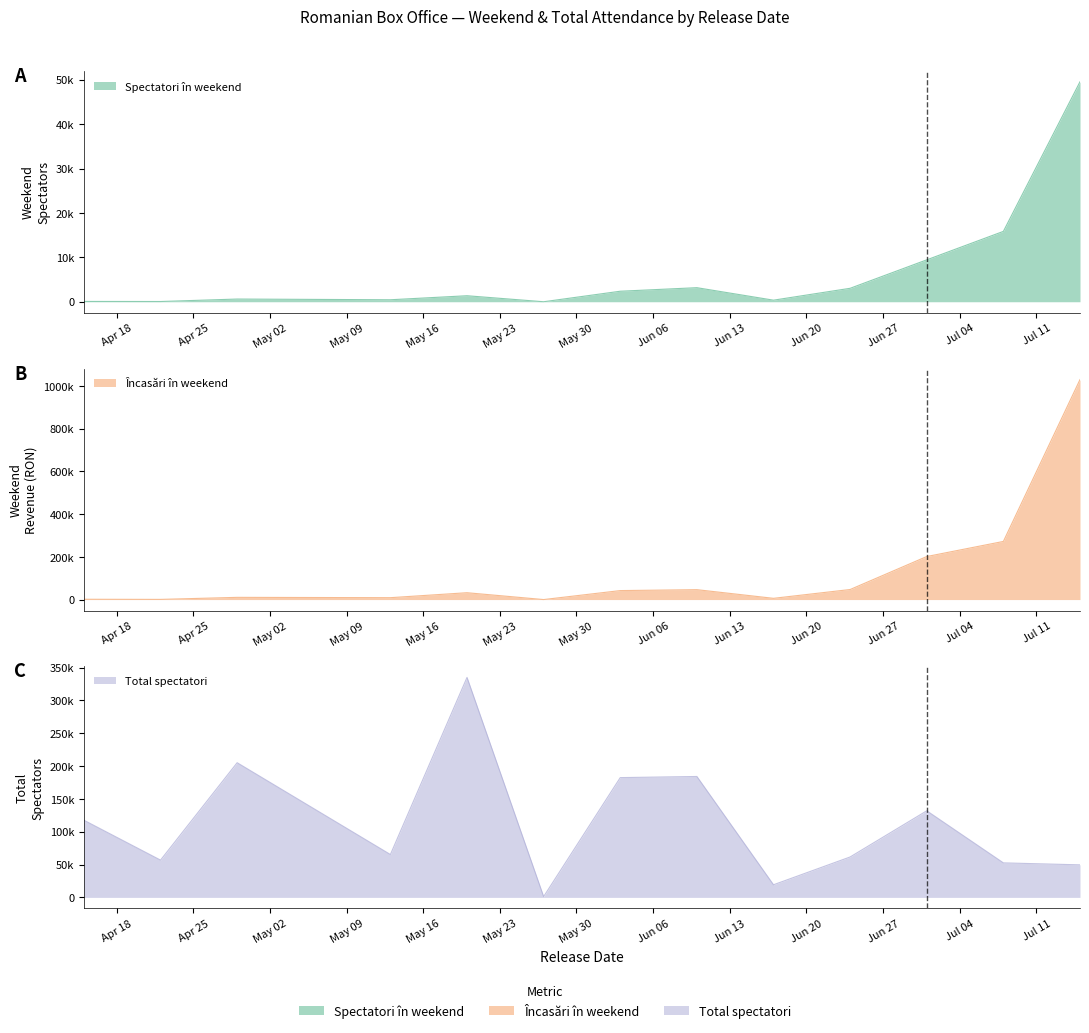

Which series has the largest total across all categories?

Încasări în weekend